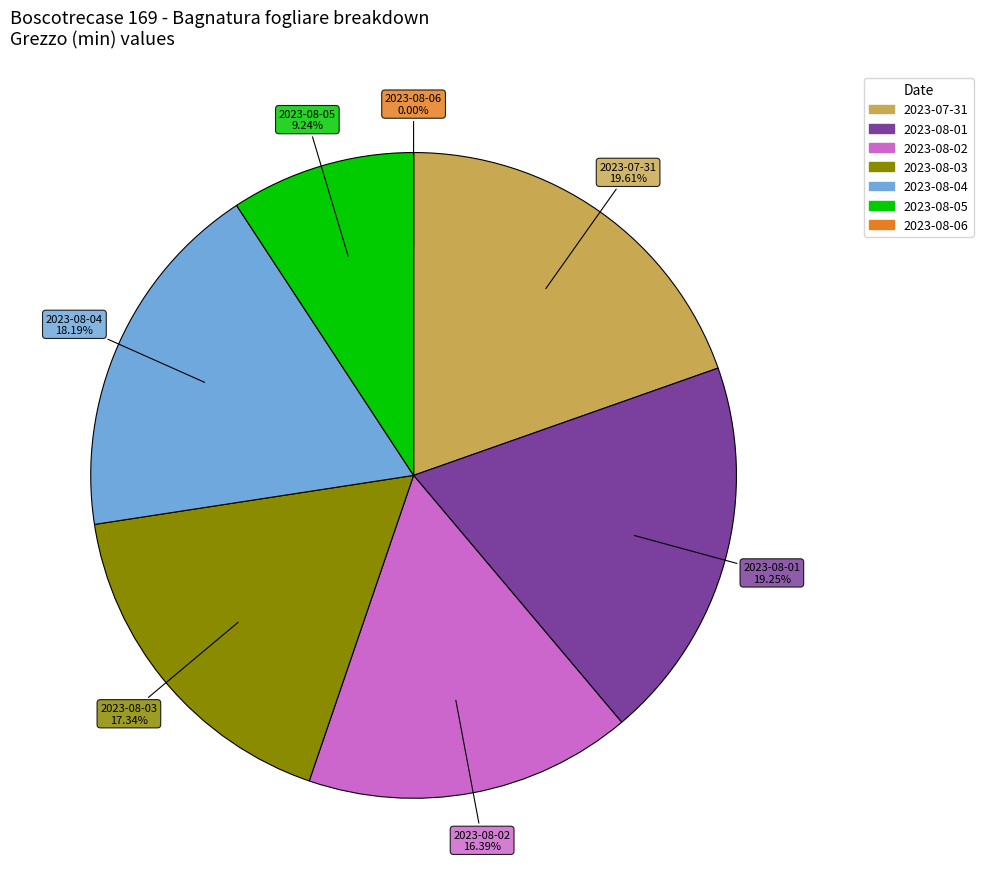

To the nearest percent, what is the difference between the largest and smallest slice percentages?

20%